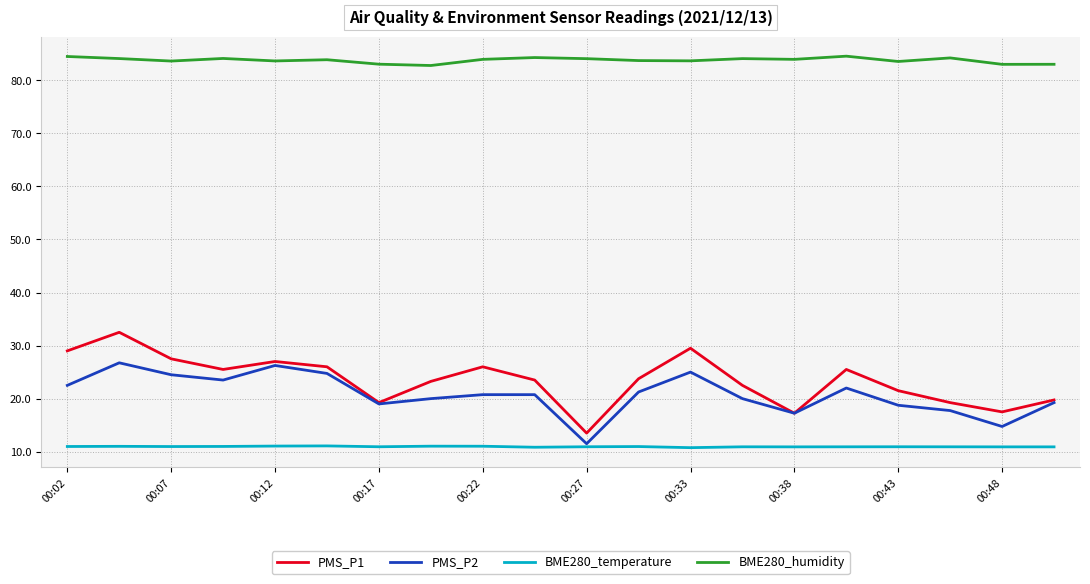

Which series has the largest range (max minus min)?

PMS_P1